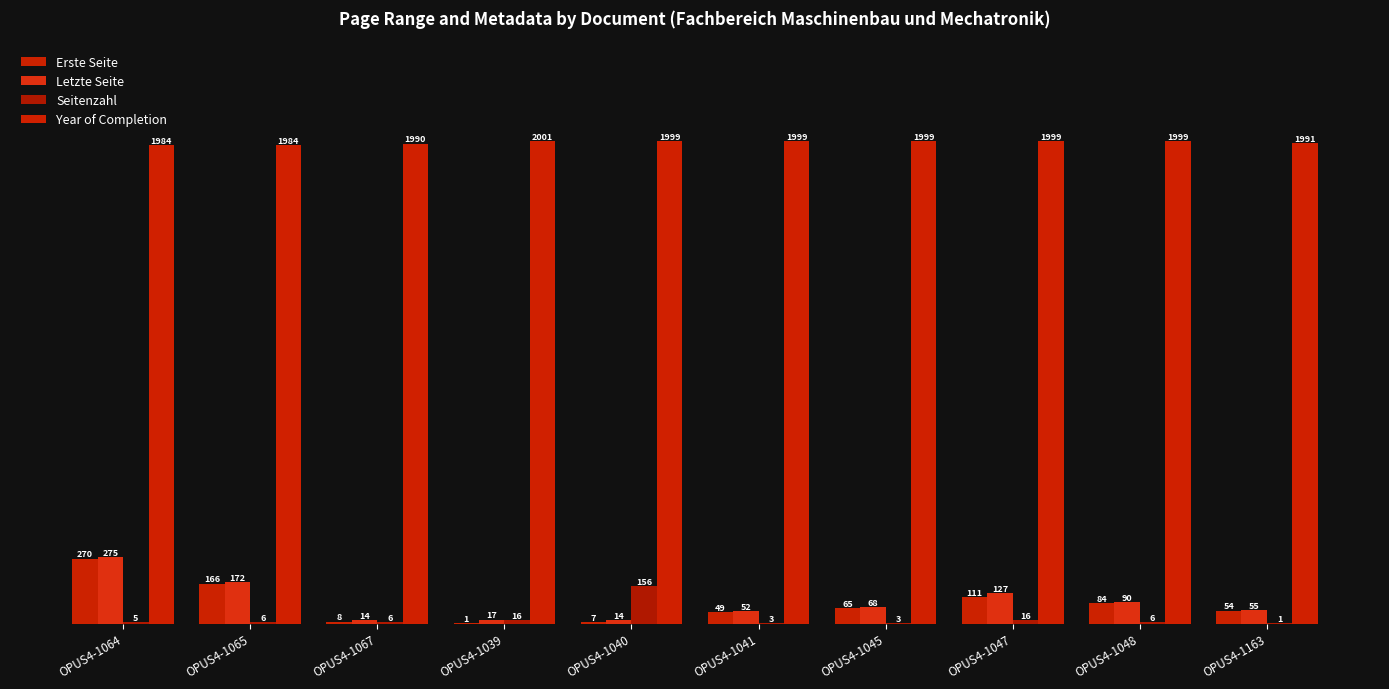

What position from the left is OPUS4-1045?

7